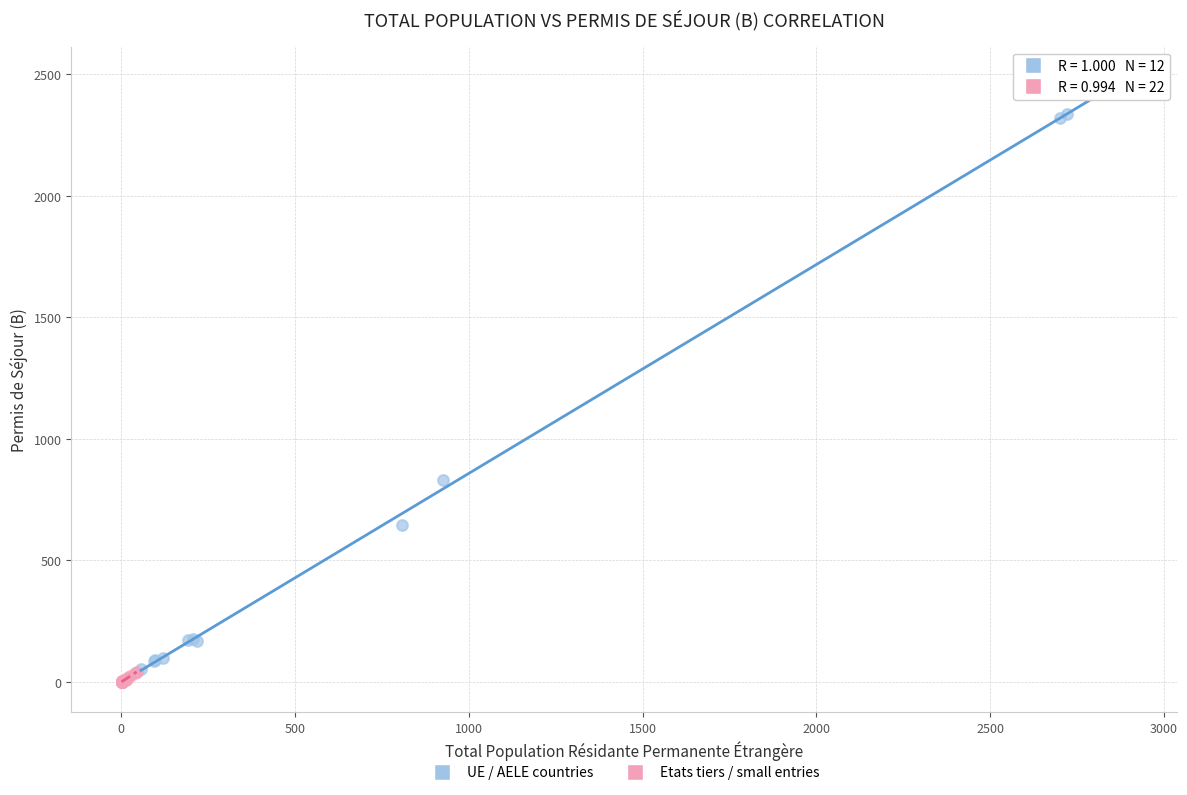

Which series reaches the minimum Y coordinate?

Etats tiers / small entries